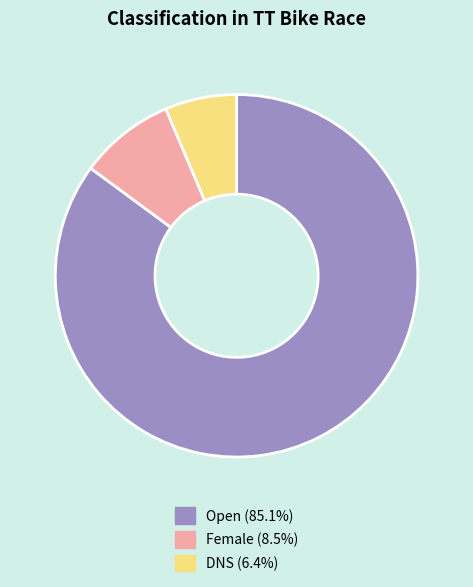

How many segments does this pie chart have?

3